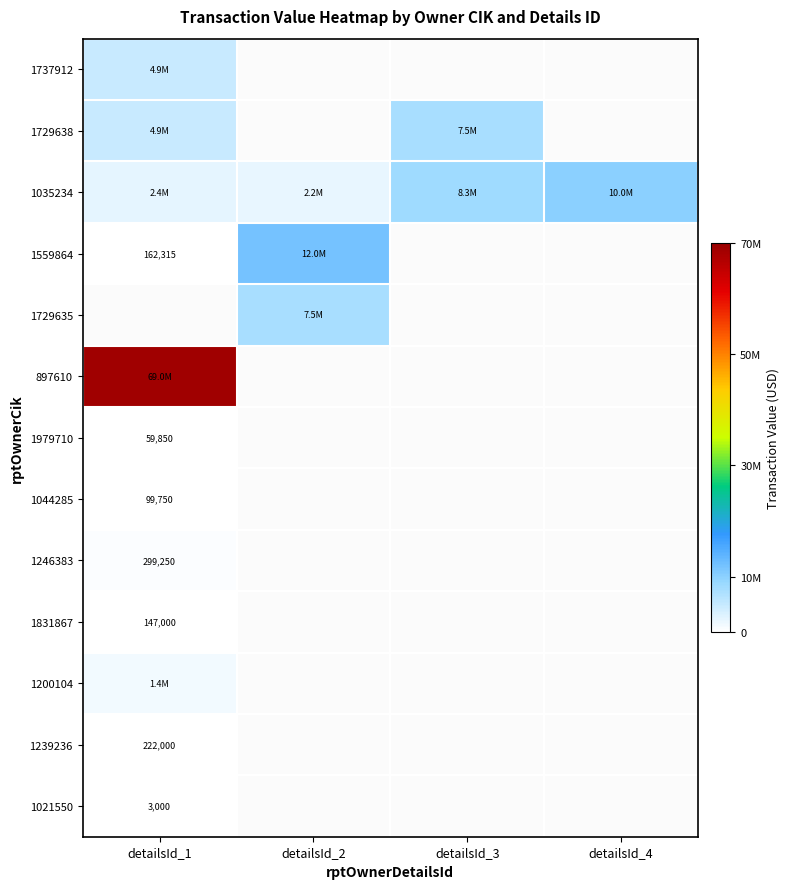

Is it true that 1044285 equals 45639 at detailsId_1?

False